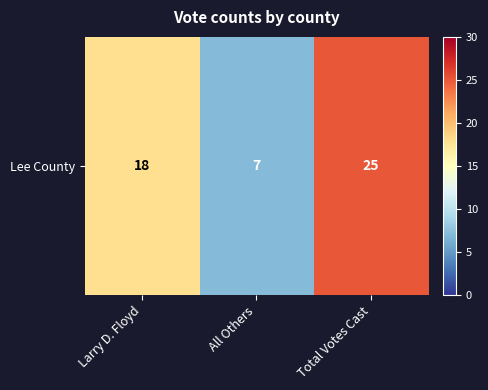

What is the ratio of the value at All Others to the value at Total Votes Cast?

0.3